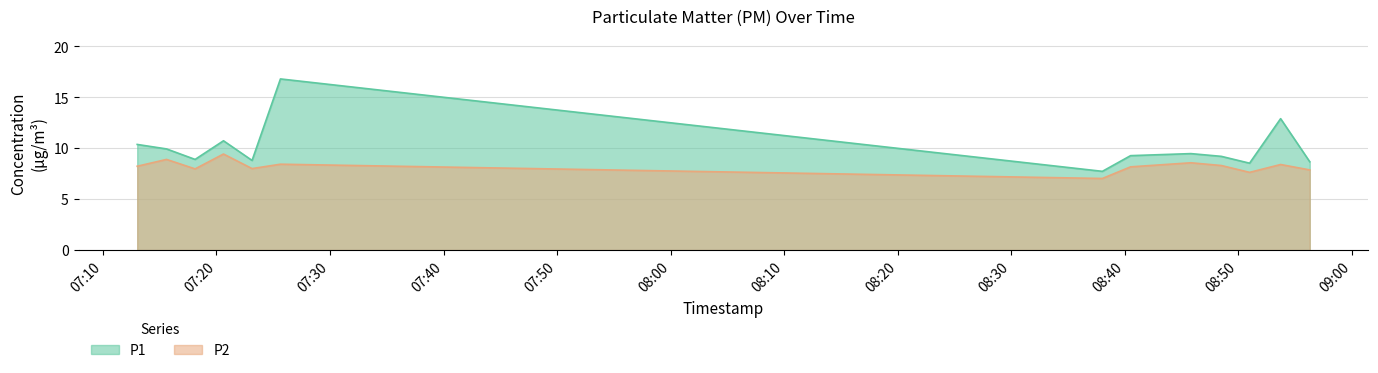

Is it true that P1 equals 9.2 at 2023-07-09T08:48:31?

True